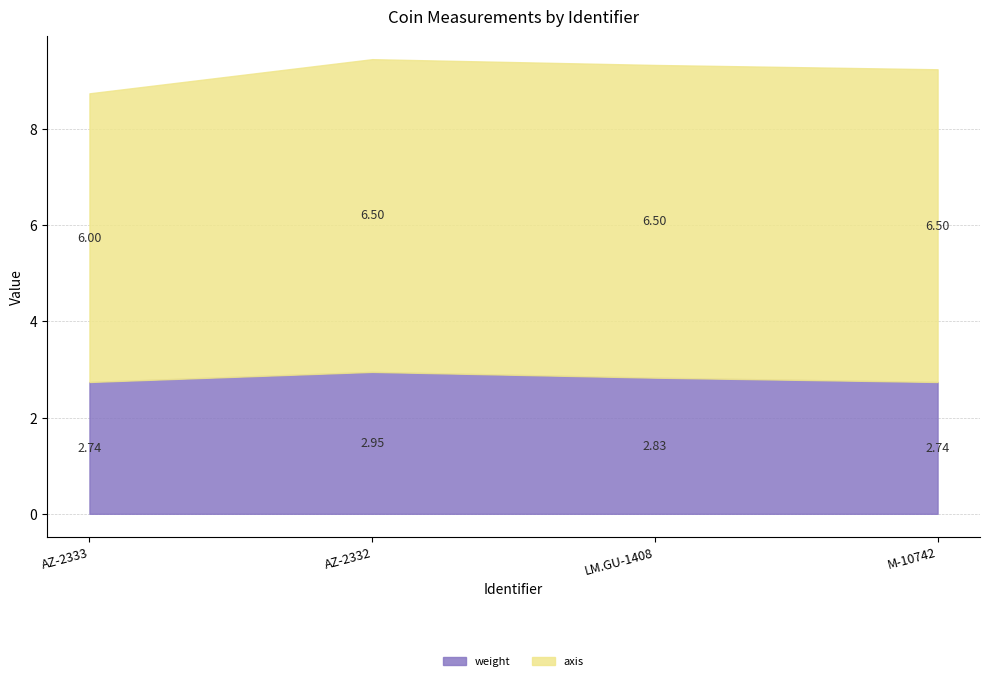

What is the approximate value of weight at AZ-2333?

2.7